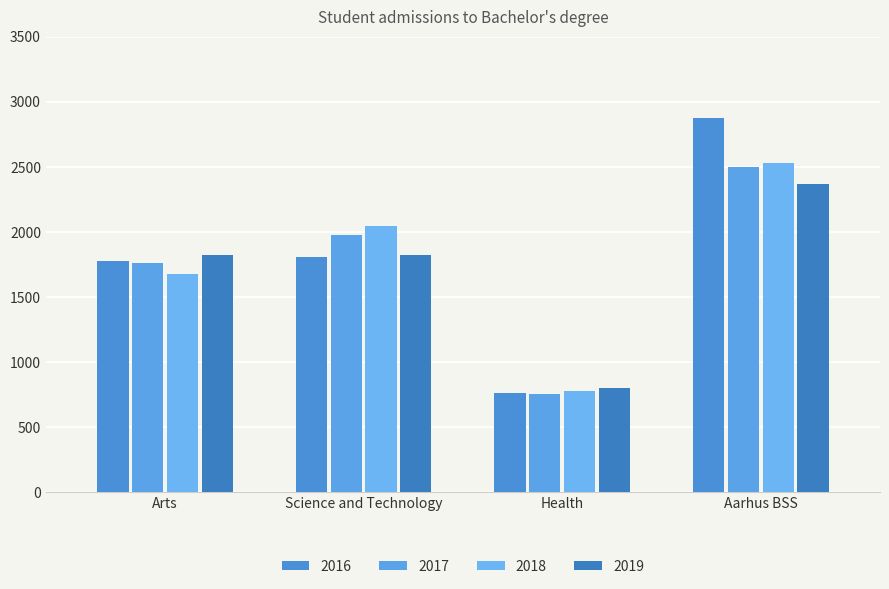

List the series in order of their peak value, lowest first.

2019, 2017, 2018, 2016